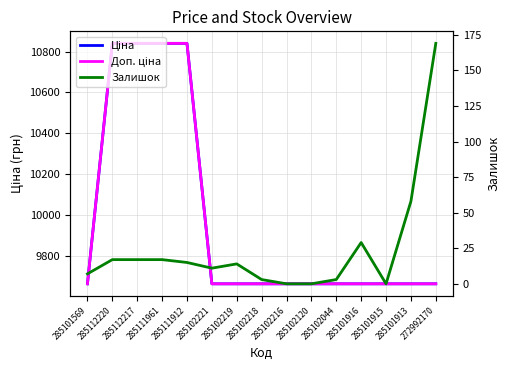

What is the label of the 1st point from the right?

272992170